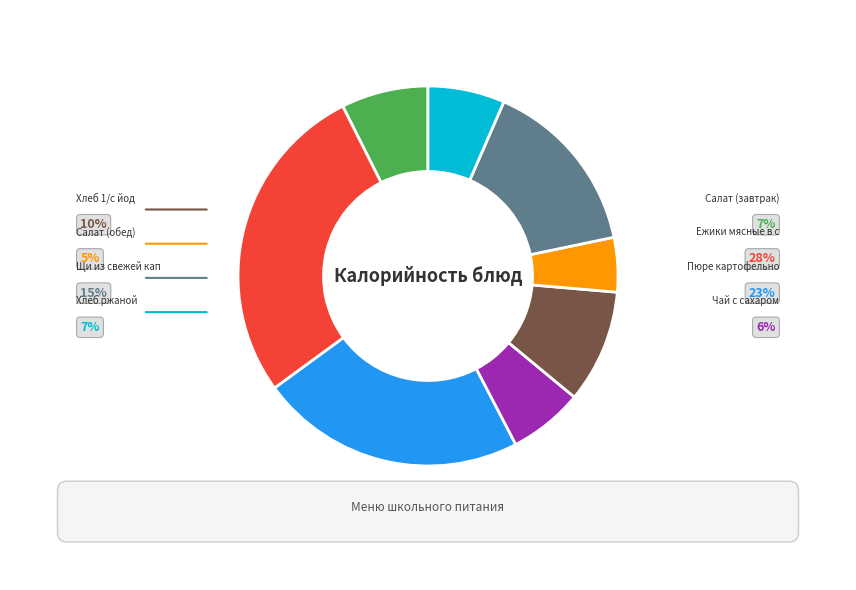

Count the number of slices in the pie.

8